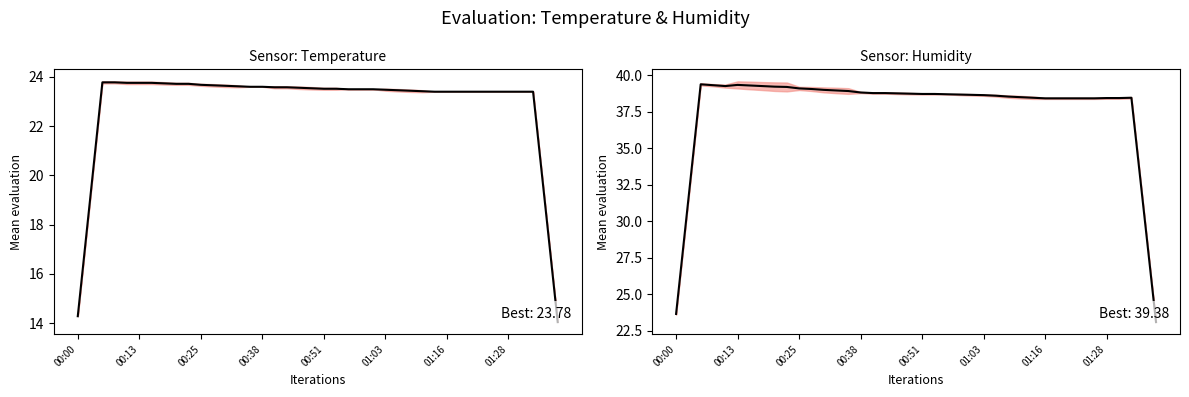

Rank the series by their average value, from highest to lowest.

humidity, temperature